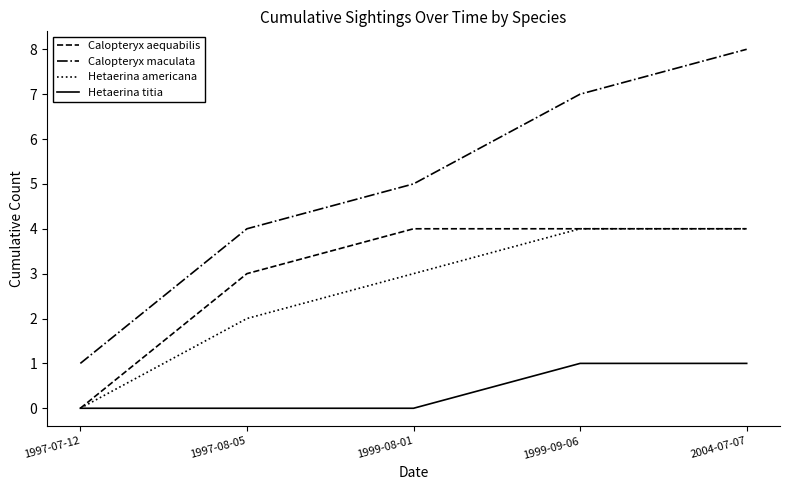

Between 1997-08-05 and 1999-09-06, which series saw the biggest shift?

Calopteryx maculata